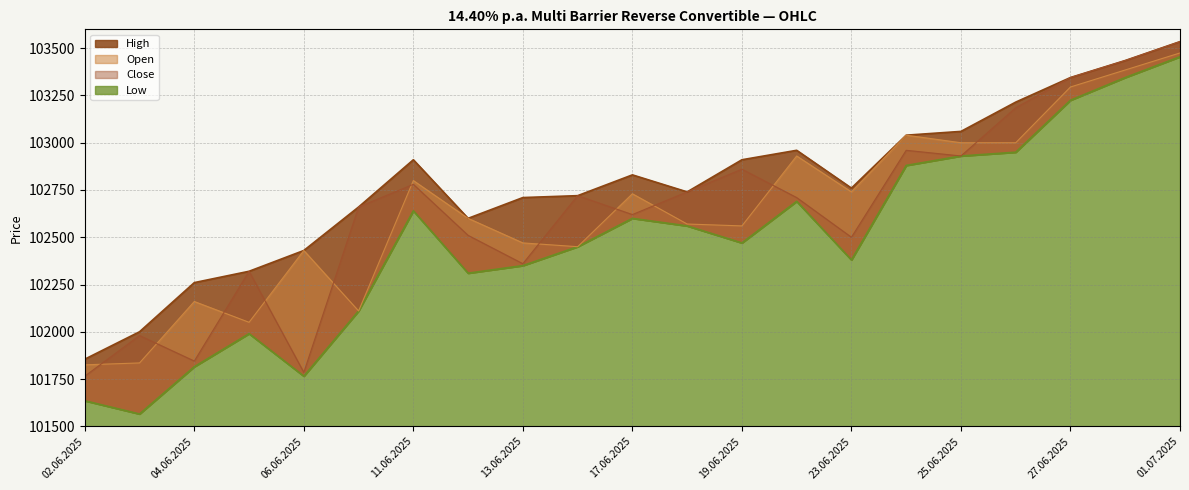

True or false: Low has more than 1 points higher than both neighbors.

True